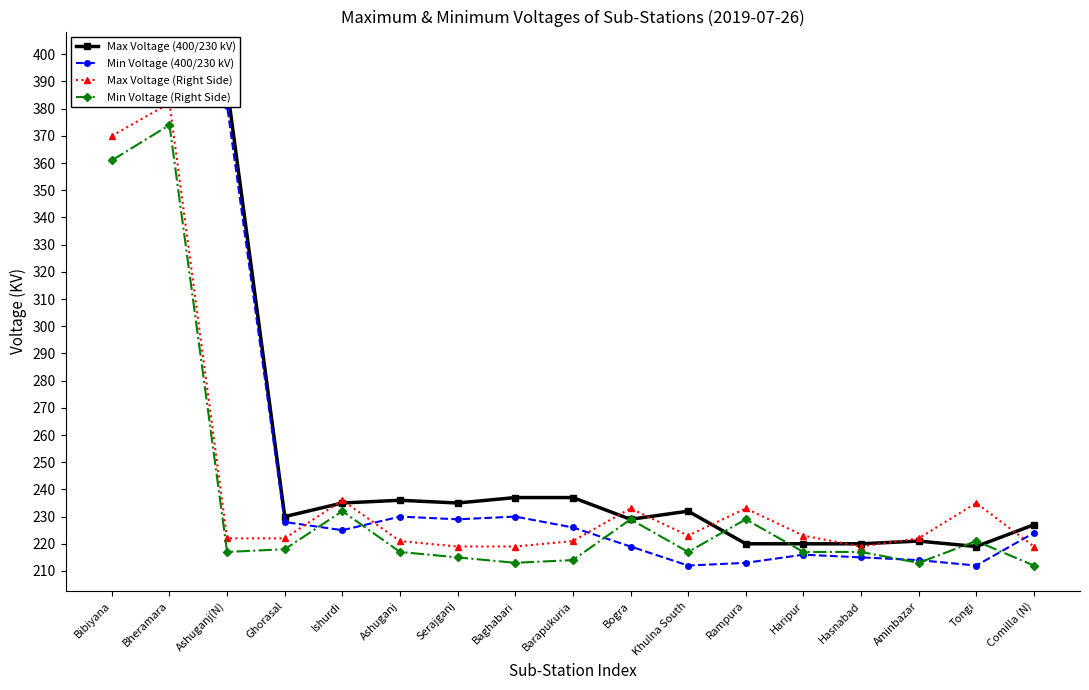

Which series has the largest total across all categories?

Max Voltage (400/230 kV)